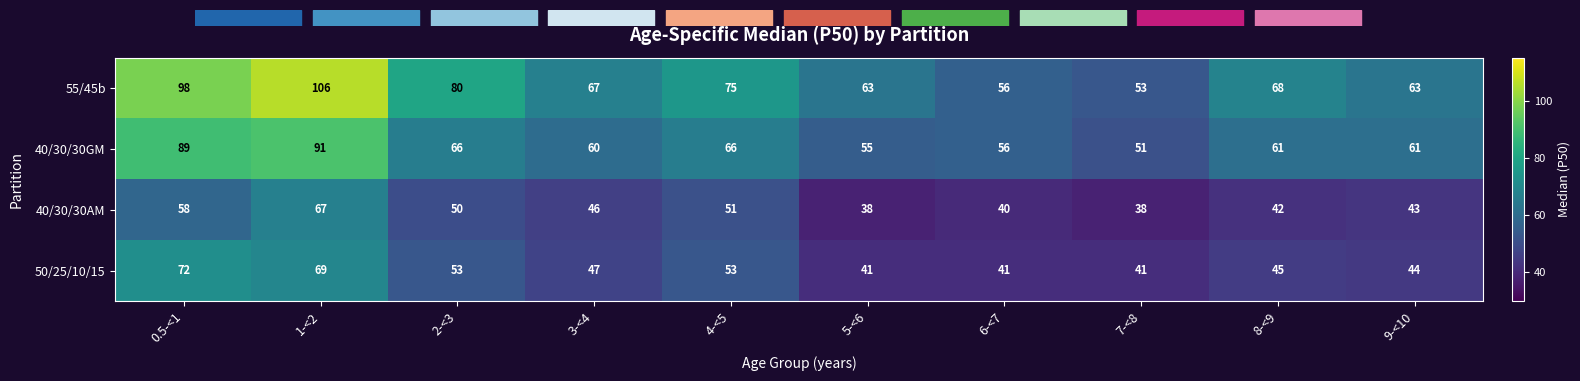

How many data points in 50/25/10/15 are less than 47?

5